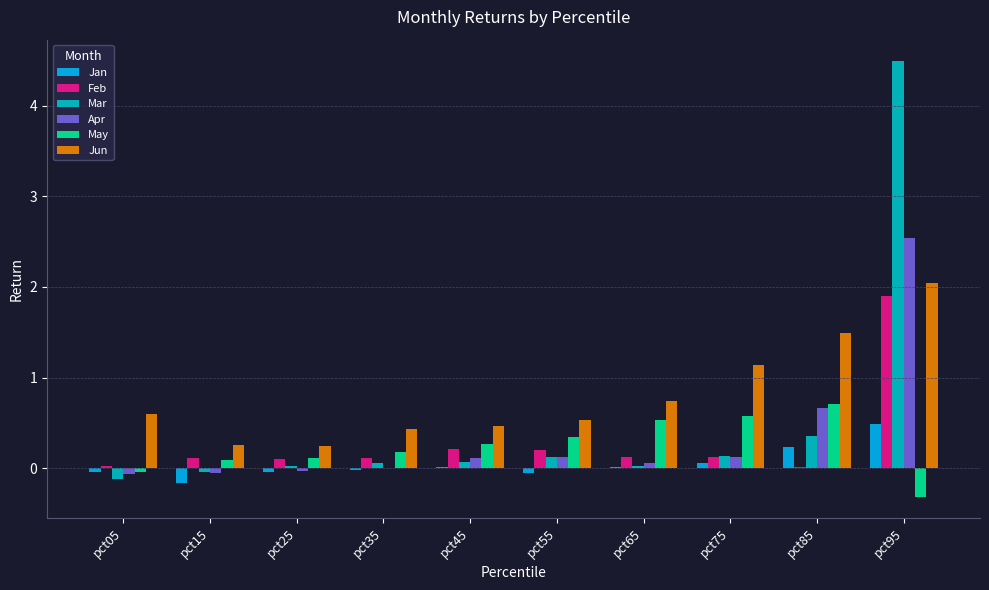

How many series are shown in this chart?

6